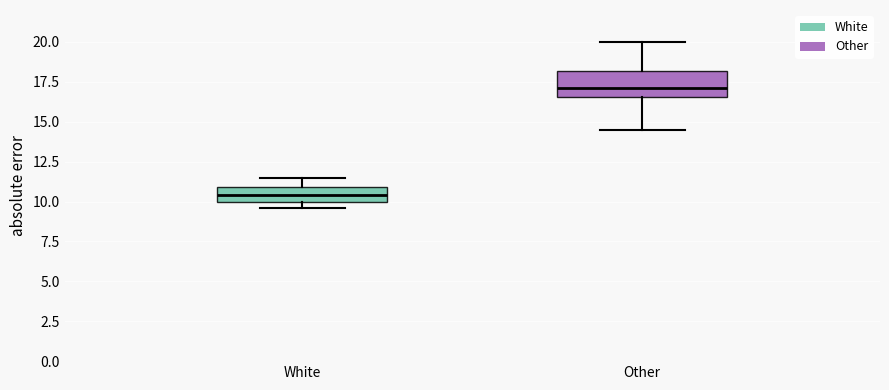

Where is the lower edge of the box for Other on the y-axis? The values are not printed on the chart, so give them approximately, as read against the axis.

16.5